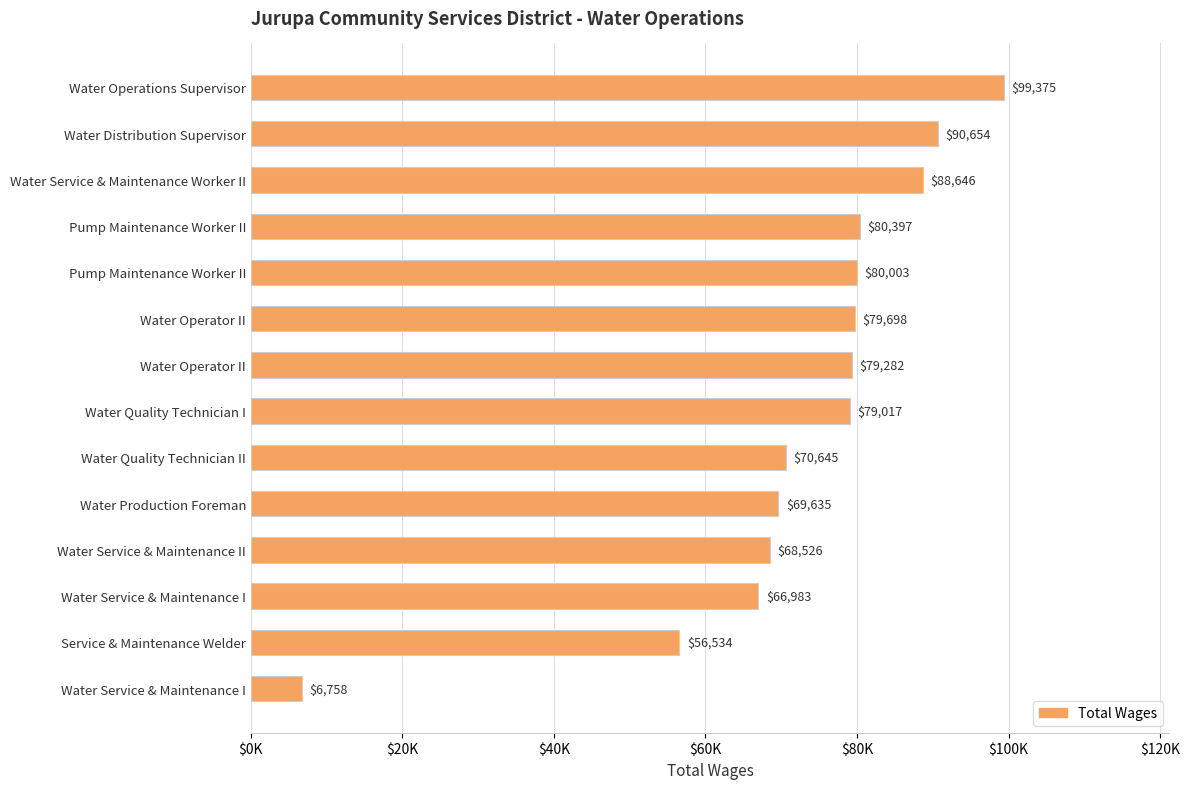

Does the chart contain any negative values?

No